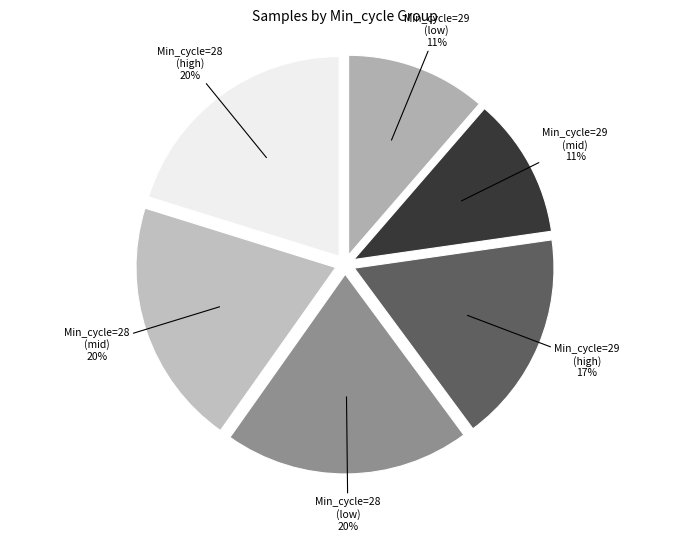

To the nearest percent, what is the average slice percentage?

17%